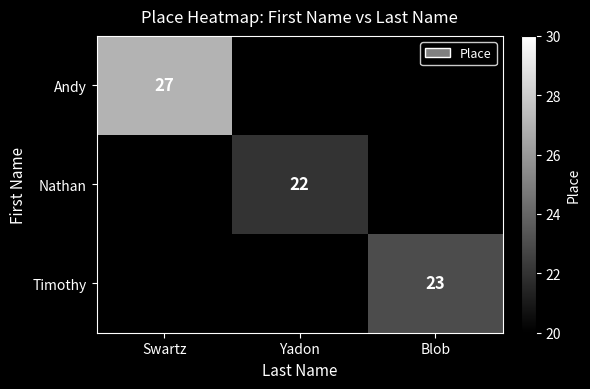

The Nathan series shows 22 at Yadon. True or false?

True